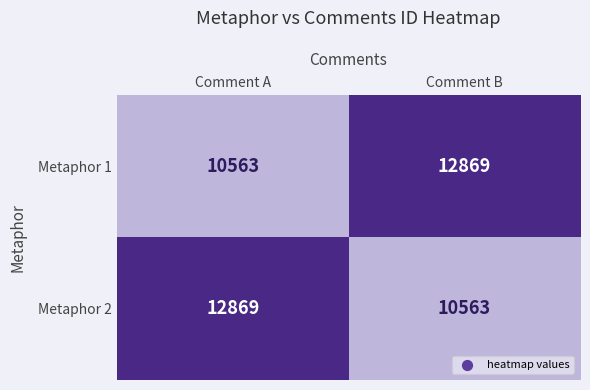

What is the maximum value for Metaphor 2?

12869